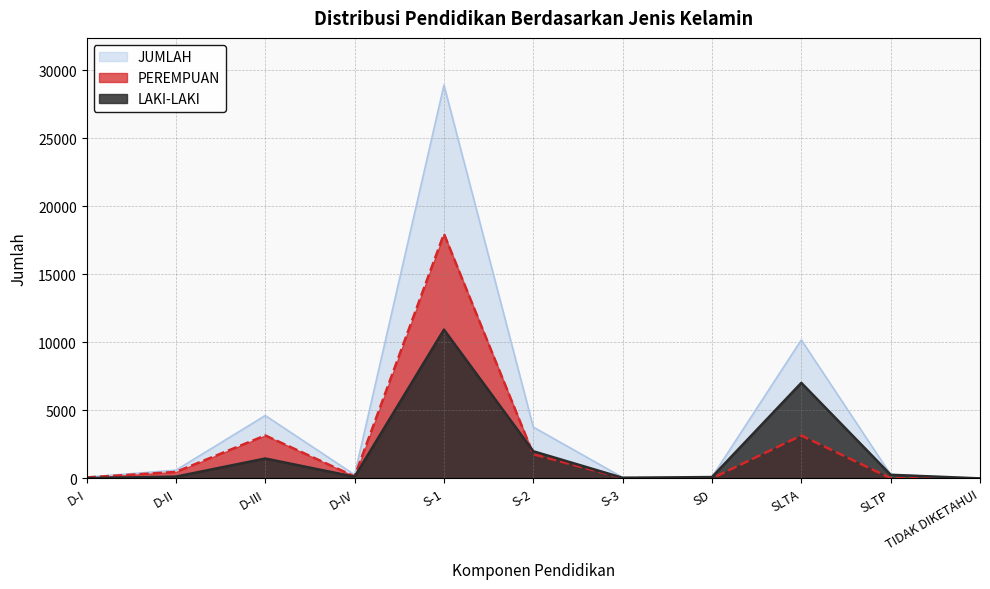

Which category has the highest value in the PEREMPUAN series?

S-1